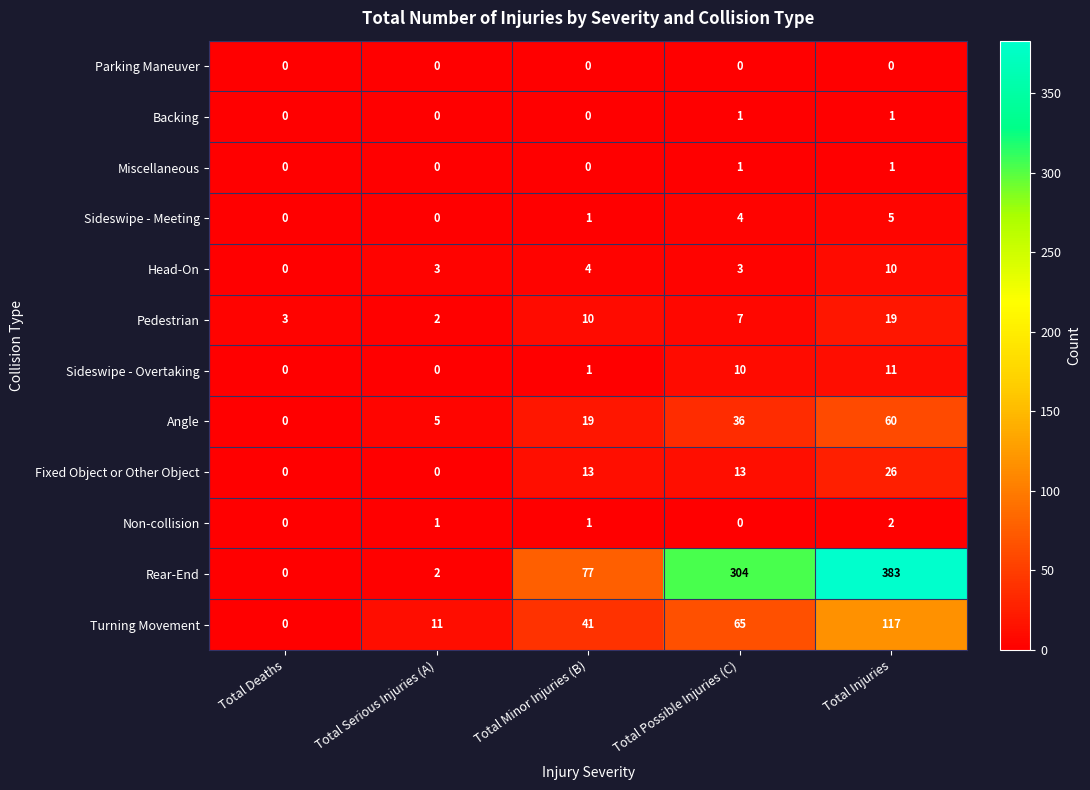

At which label is Rear-End closest to 191?

Total Possible Injuries (C)